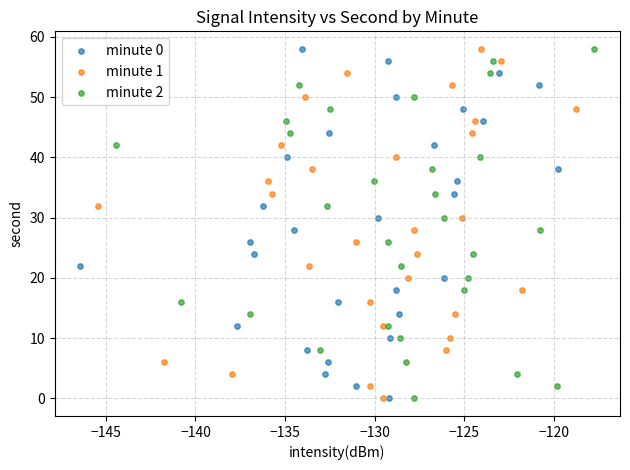

What are all the series names shown in the legend?

minute 0, minute 1, minute 2